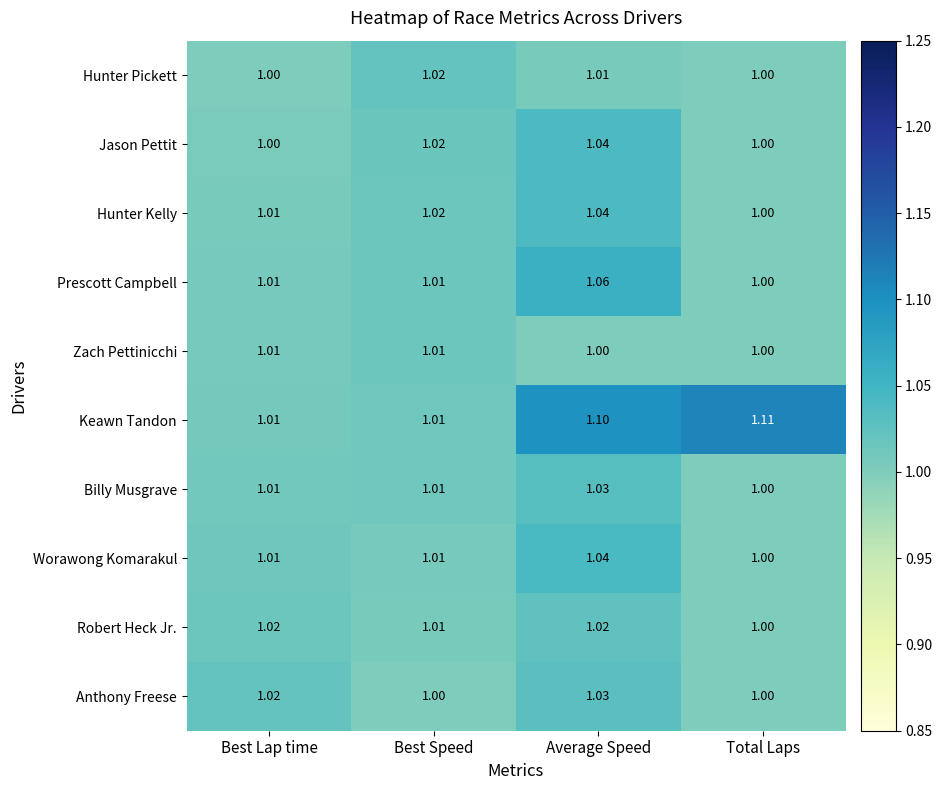

What is the total value across all series at Total Laps?

10.1